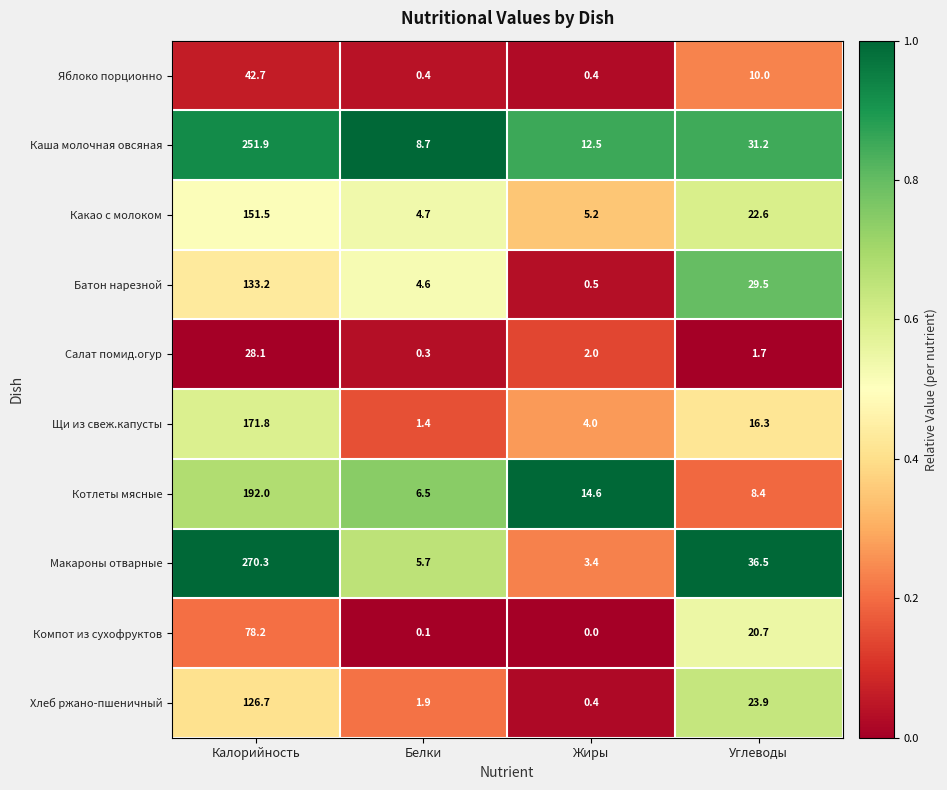

Which series has the largest total across all categories?

Макароны отварные